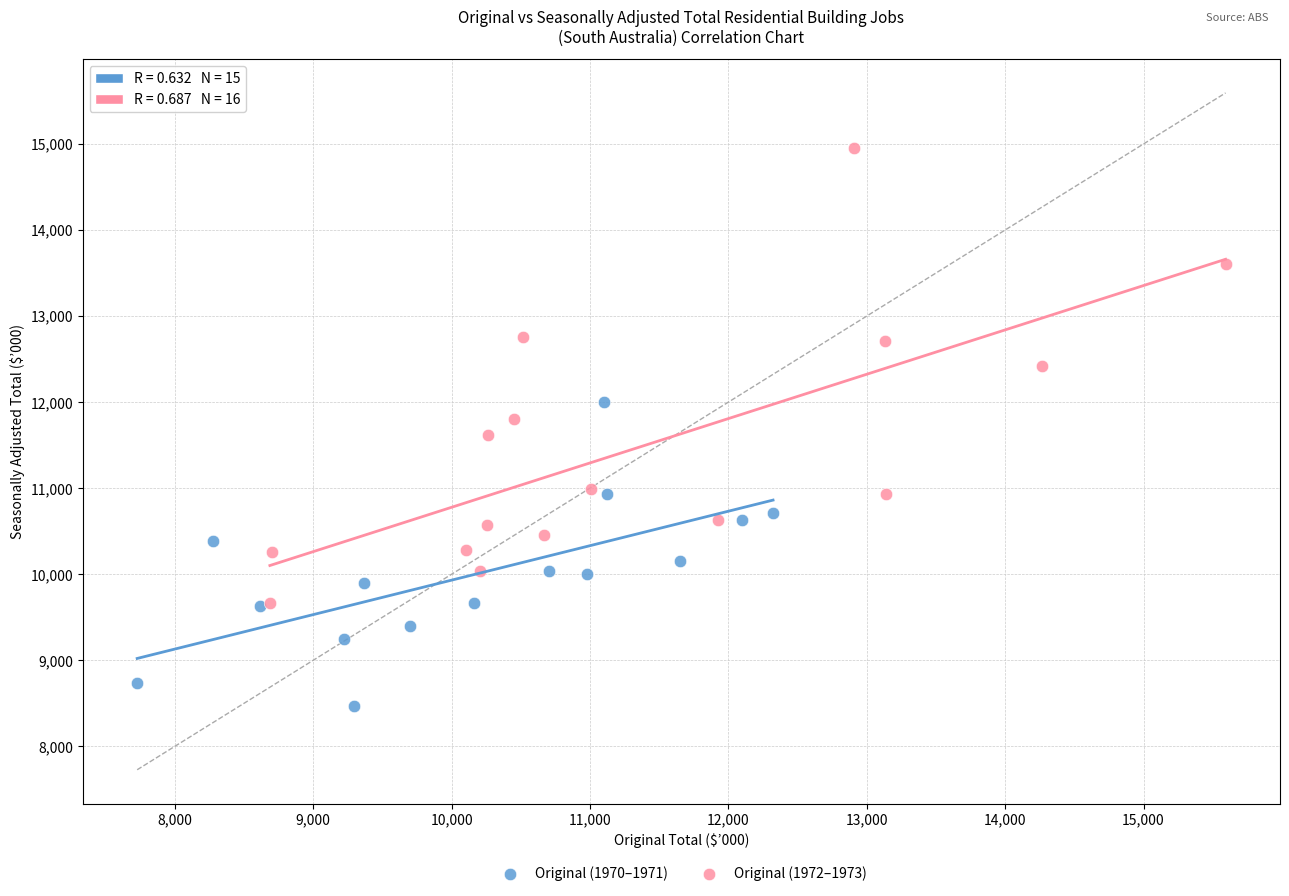

What are all the series names shown in the legend?

Original (1970–1971), Original (1972–1973)